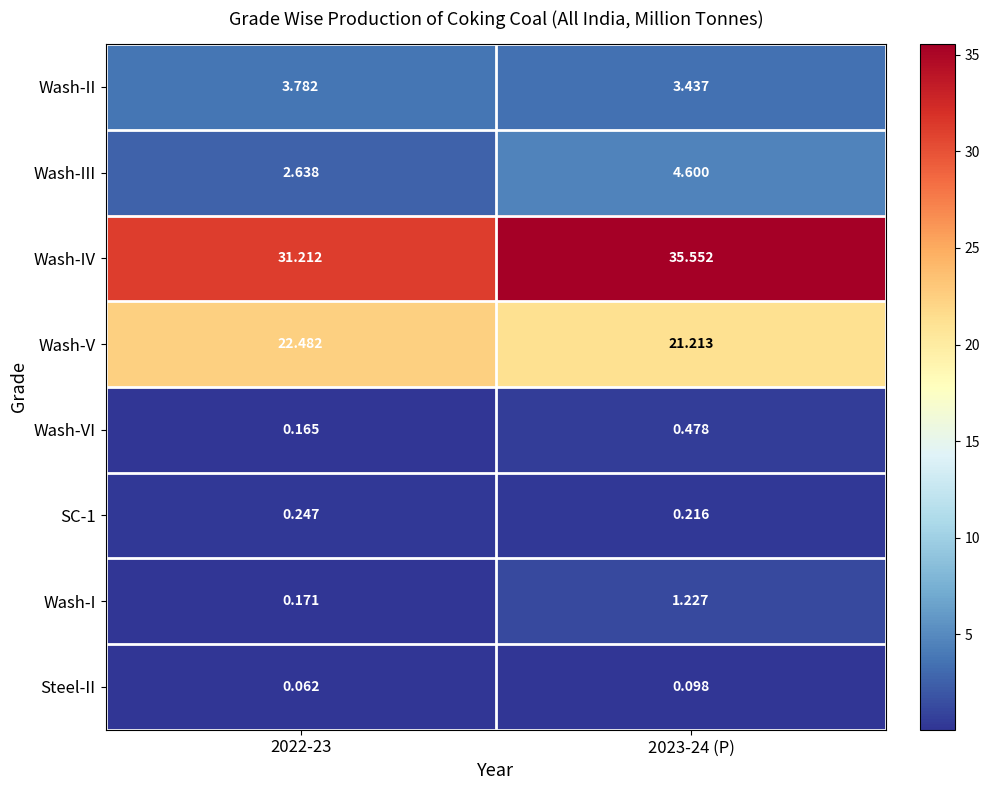

Is the value of SC-1 at 2023-24 (P) greater than the value of Wash-V at 2023-24 (P)?

No